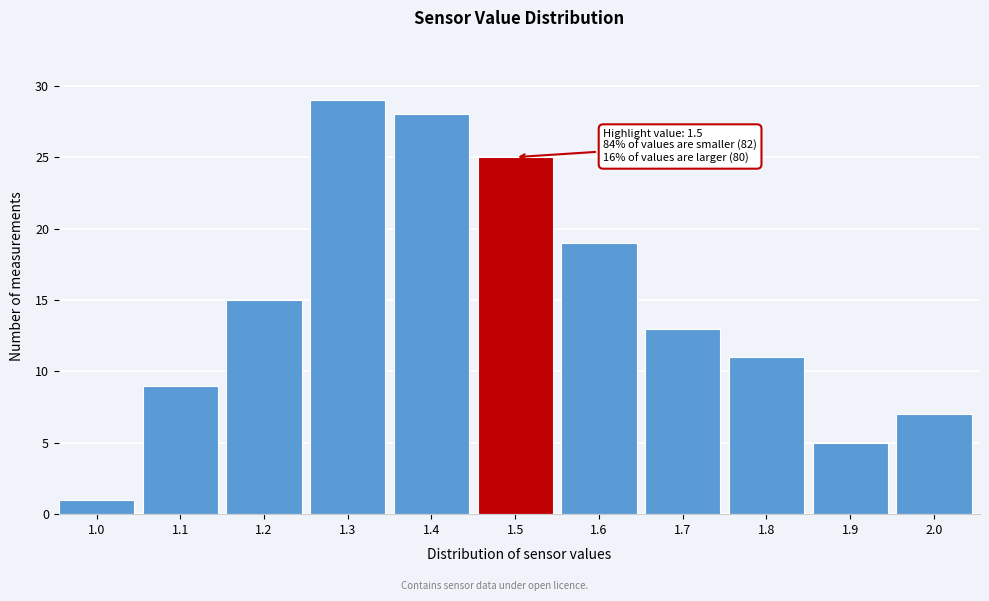

Reading left to right, list all the values displayed in this chart.

1	9	15	29	28	25	19	13	11	5	7